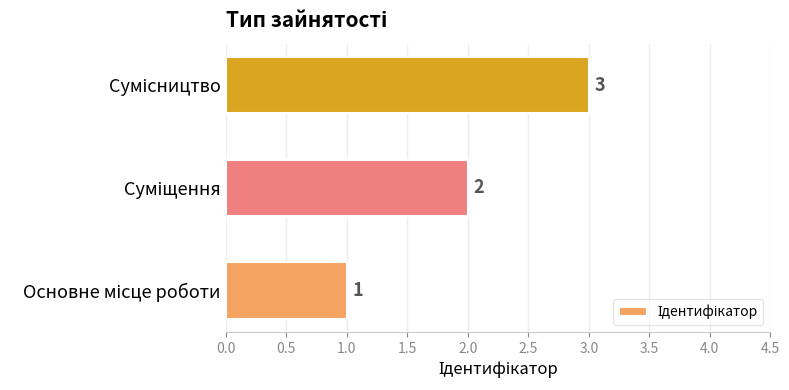

What is the greatest value displayed?

3